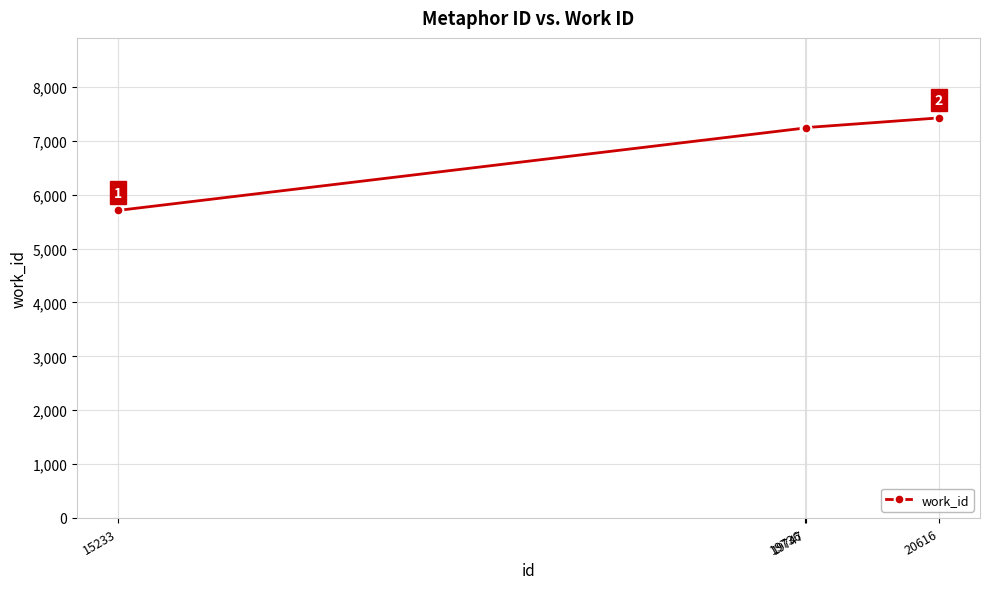

Reading right to left, list all the values displayed in this chart.

20616=7426	19747=7247	19736=7238	15233=5709